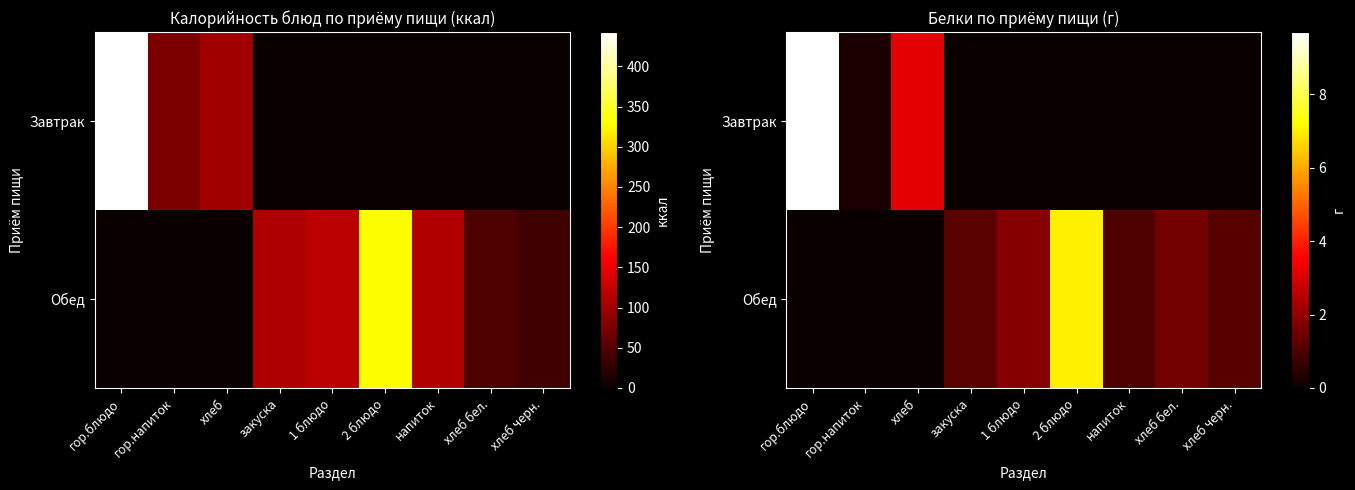

How many data points in Обед are above 1?

5